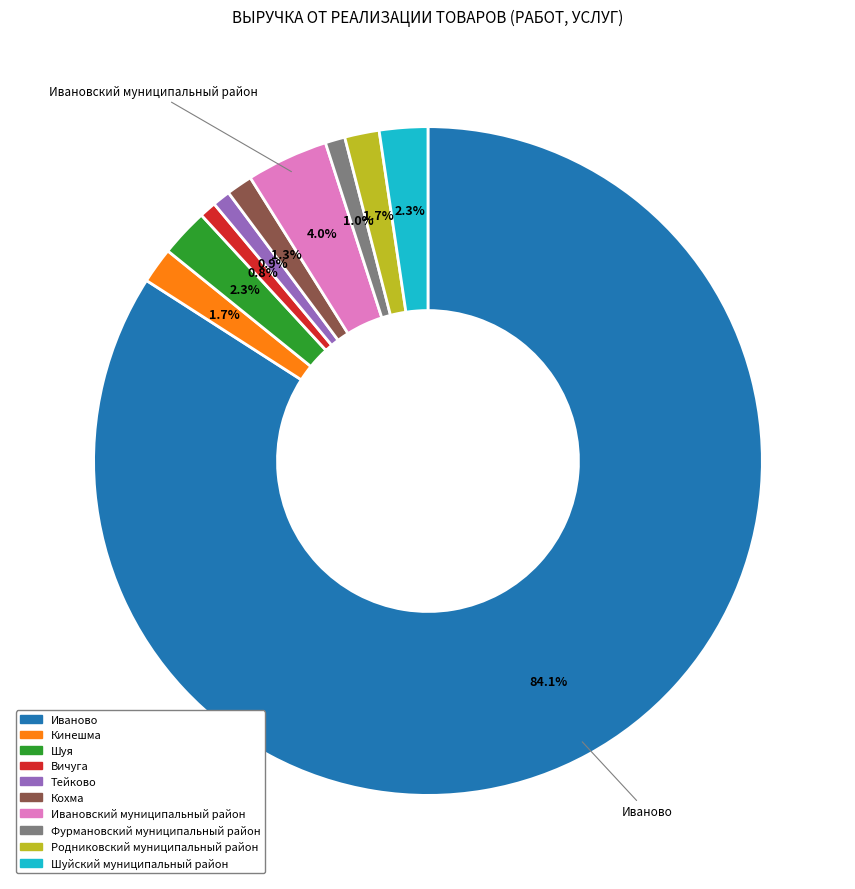

Between Кинешма and Иваново, which is larger?

Иваново